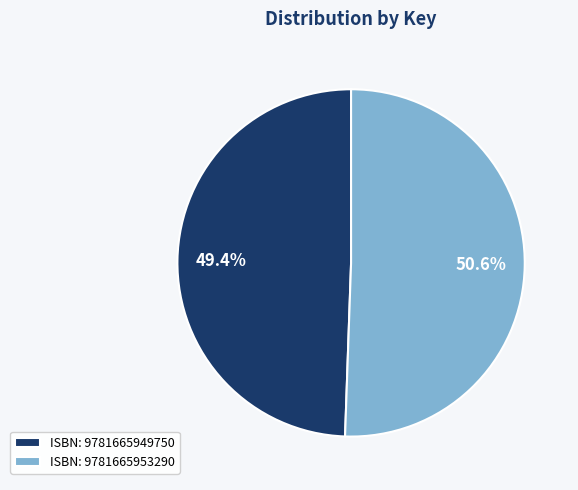

Which slice represents more than half of the pie?

ISBN: 9781665953290